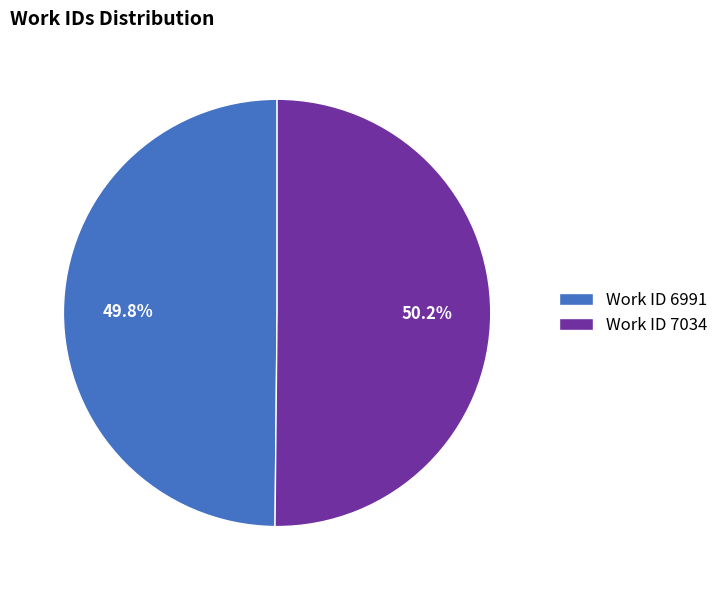

True or false: Work ID 6991 accounts for 63% of the total.

False